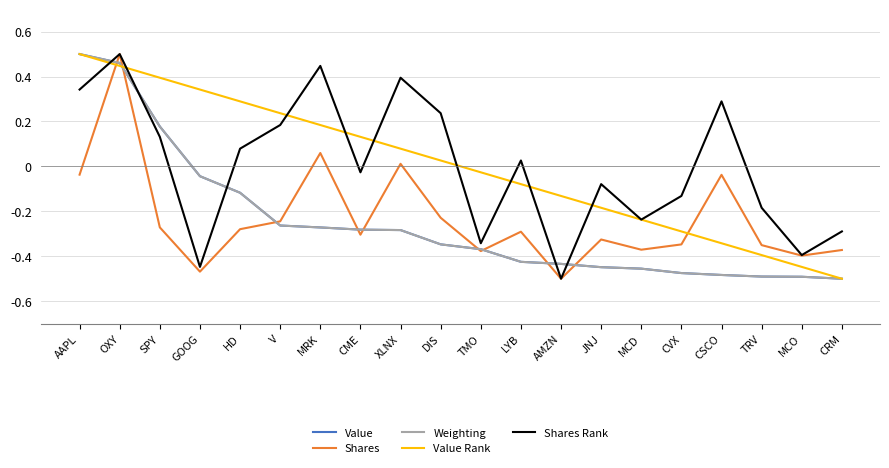

Which category has the lowest value in the Shares Rank series?

AMZN